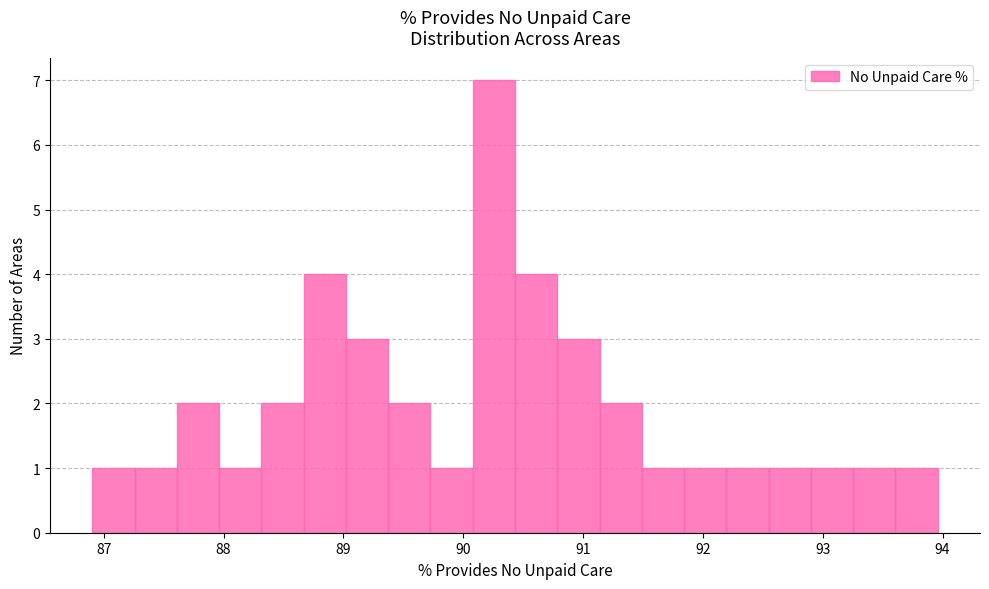

Around what value on the x-axis is the tallest bar? Give the approximate position of its centre, as read against the axis.

90.3